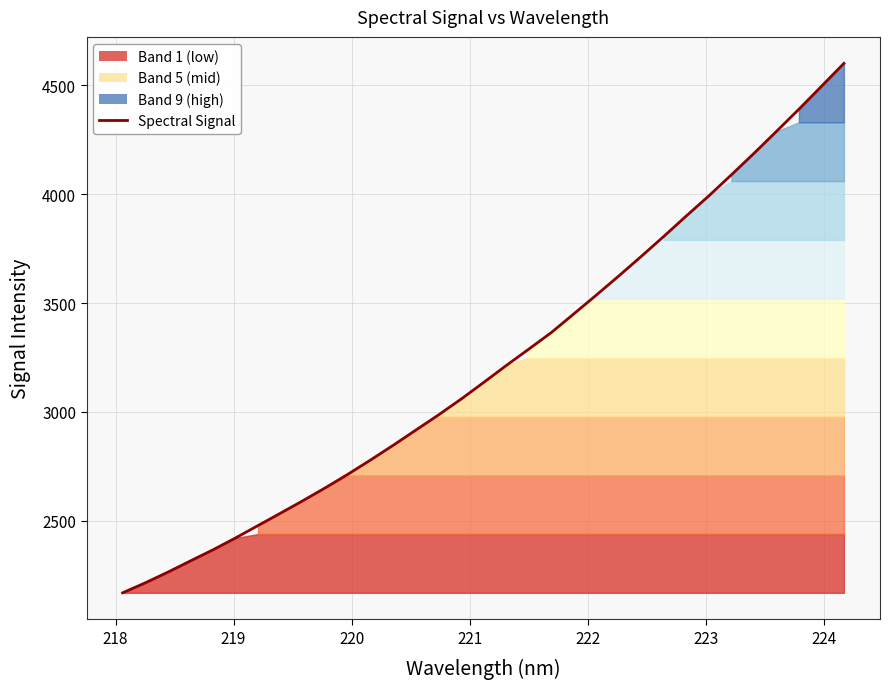

What is the average value?

3223.9